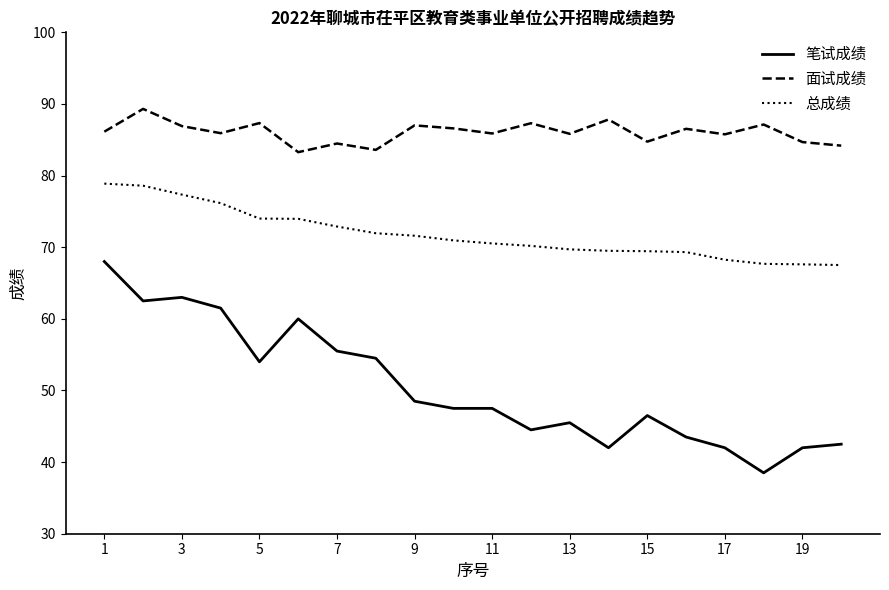

List the series in order of their peak value, highest first.

面试成绩, 总成绩, 笔试成绩